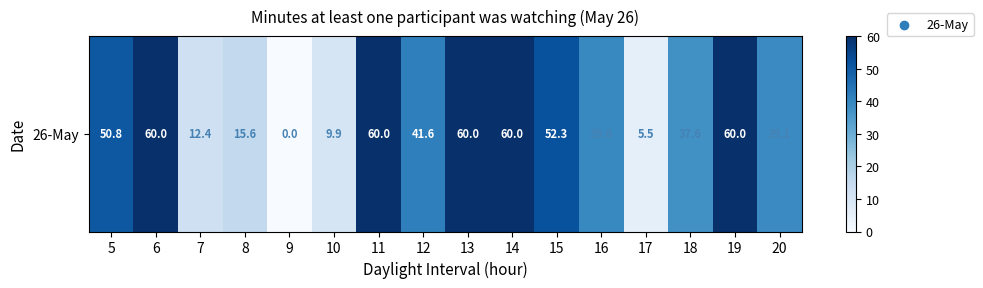

Reading right to left, list all the values displayed in this chart.

39.1	60.0	37.6	5.5	39.6	52.3	60.0	60.0	41.6	60.0	9.9	0.0	15.6	12.4	60.0	50.8